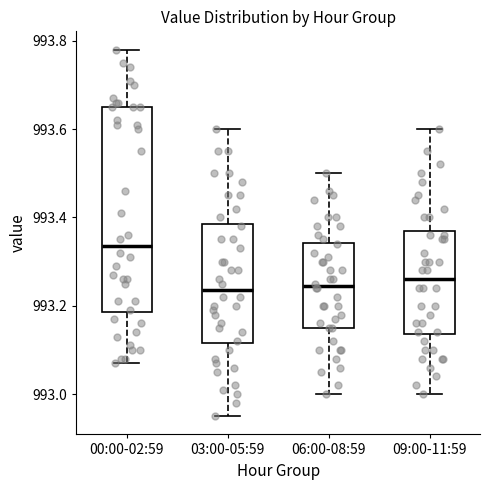

Reading left to right, read every box against the y-axis: the position of its median line, the range the box covers, and the ends of its whiskers. The values are not printed on the chart, so give them approximately, as read against the axis.

00:00-02:59: median 993.34, box 993.18 to 993.66, whiskers 993.08 to 993.78
03:00-05:59: median 993.24, box 993.12 to 993.38, whiskers 992.96 to 993.60
06:00-08:59: median 993.24, box 993.16 to 993.34, whiskers 993.00 to 993.50
09:00-11:59: median 993.26, box 993.14 to 993.38, whiskers 993.00 to 993.60